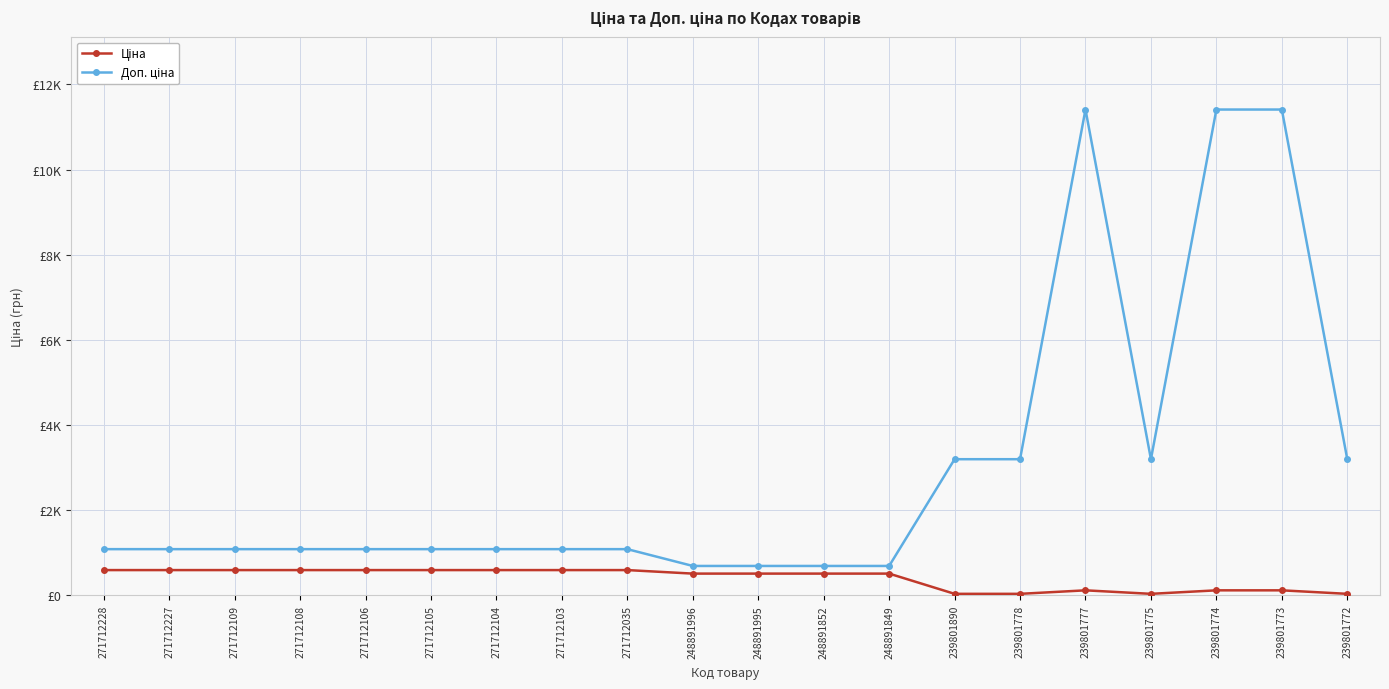

What is the difference between the maximum and minimum values in the Доп. ціна series?

10723.0